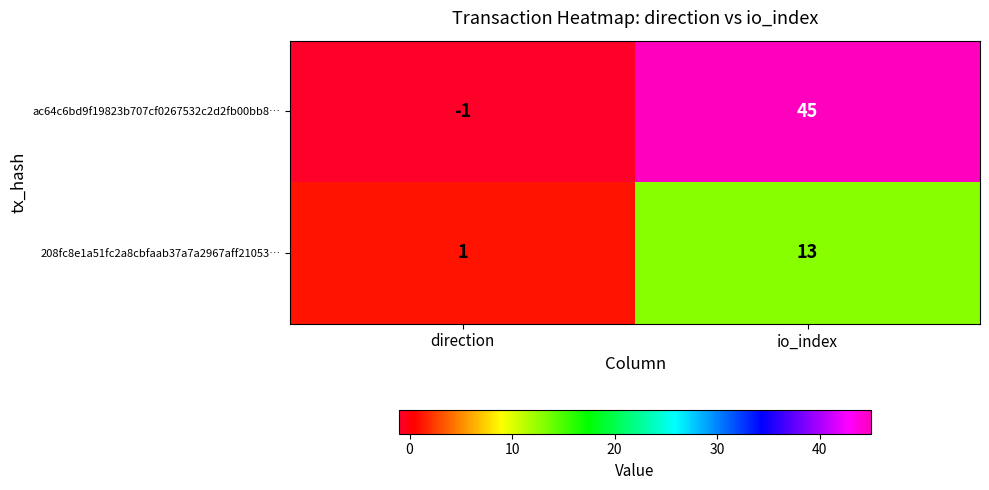

What is the sum of the 208fc8e1a51fc2a8cbfaab37a7a2967aff21053… values at io_index and direction?

14